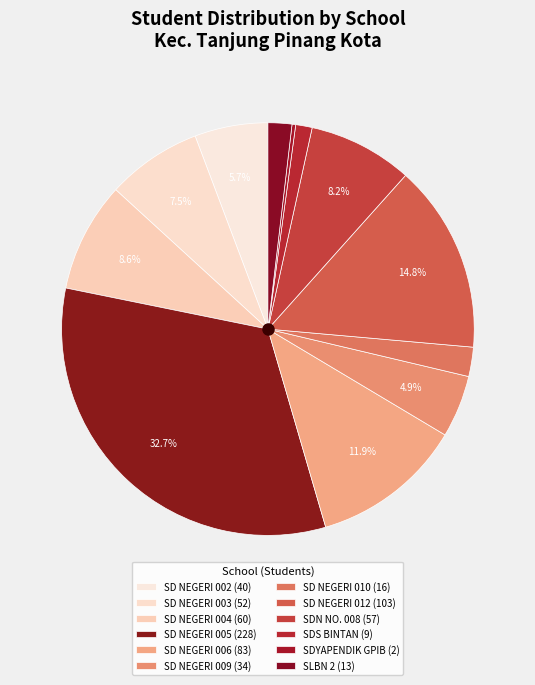

To the nearest percent, what is the difference between the largest and smallest slice percentages?

32%